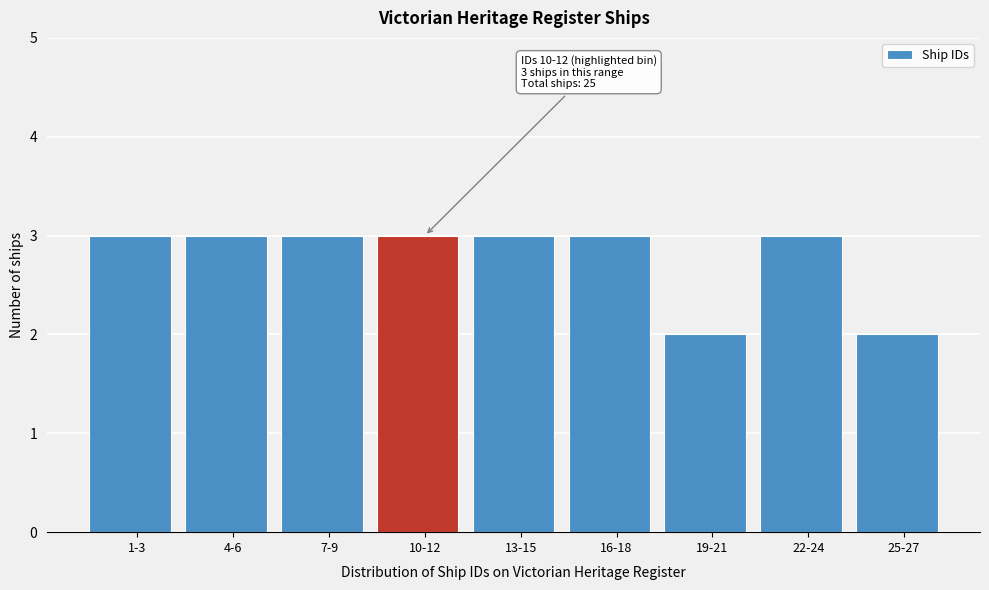

Reading left to right, transcribe all the data shown in this chart.

1-3=3	4-6=3	7-9=3	10-12=3	13-15=3	16-18=3	19-21=2	22-24=3	25-27=2